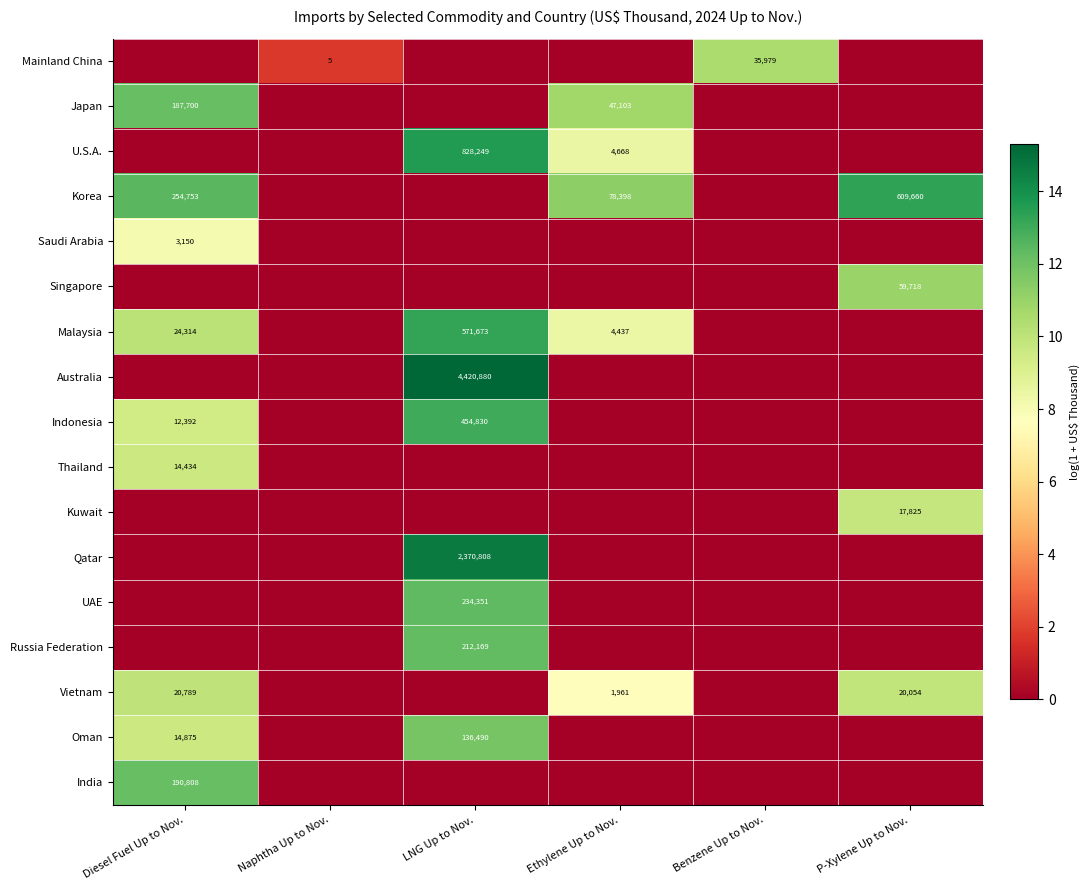

True or false: Oman has a value of 71518 at LNG Up to Nov..

False